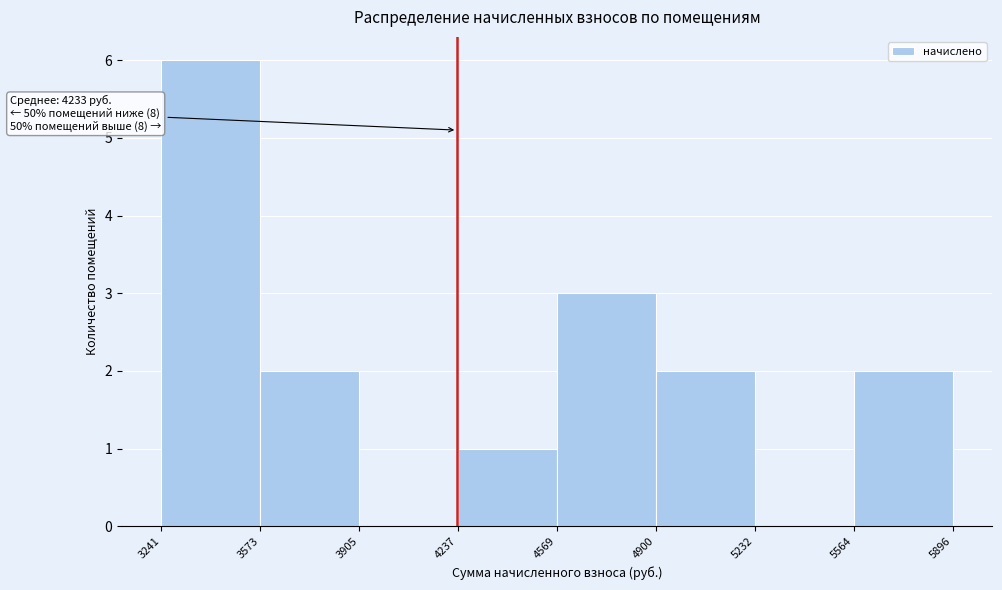

Over which range of the x-axis is the bar tallest?

3241 to 3573